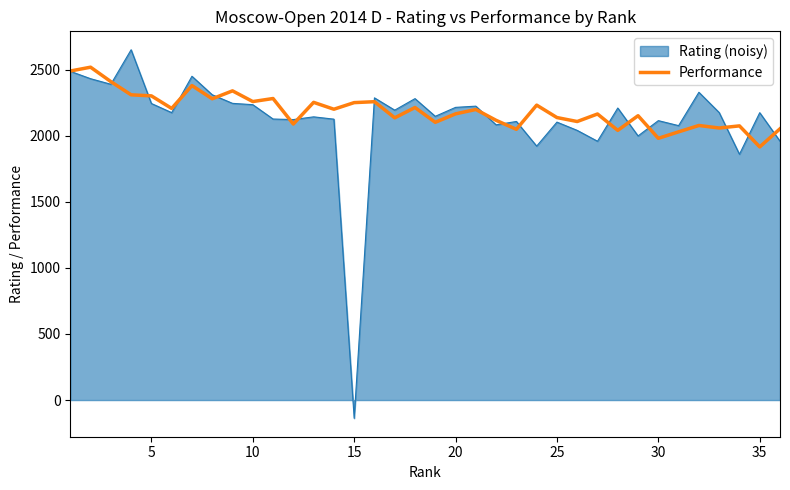

Which series has the widest spread of values?

Rating (noisy)